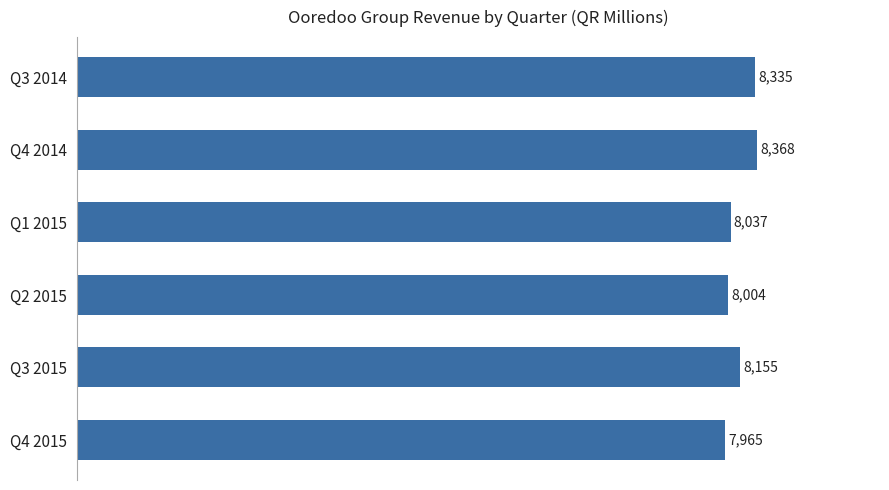

List the labels in order of value, largest first.

Q4 2014, Q3 2014, Q3 2015, Q1 2015, Q2 2015, Q4 2015